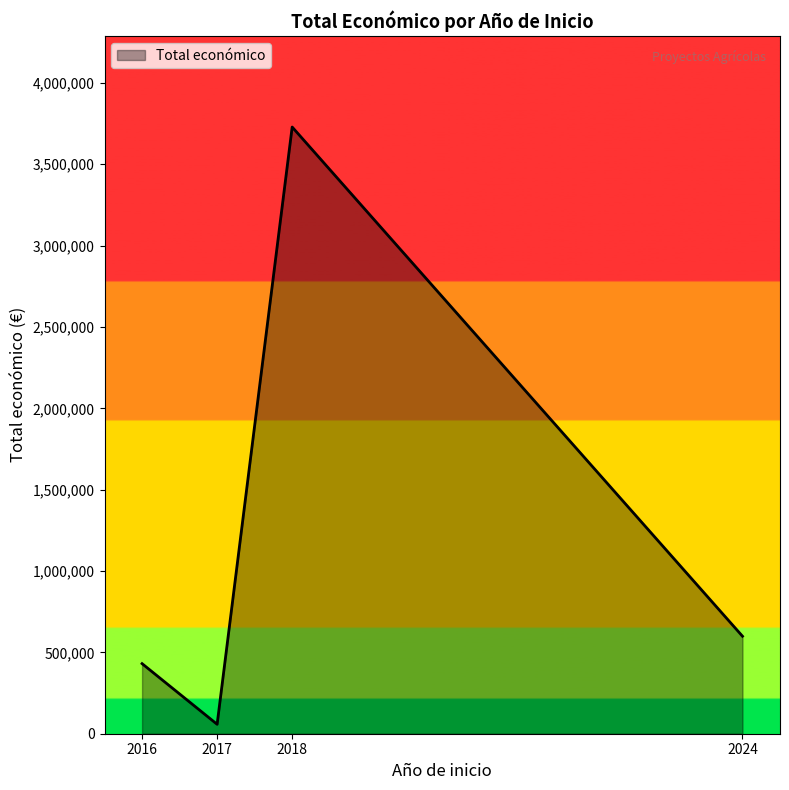

Which has a higher value, 2016 or 2024?

2024